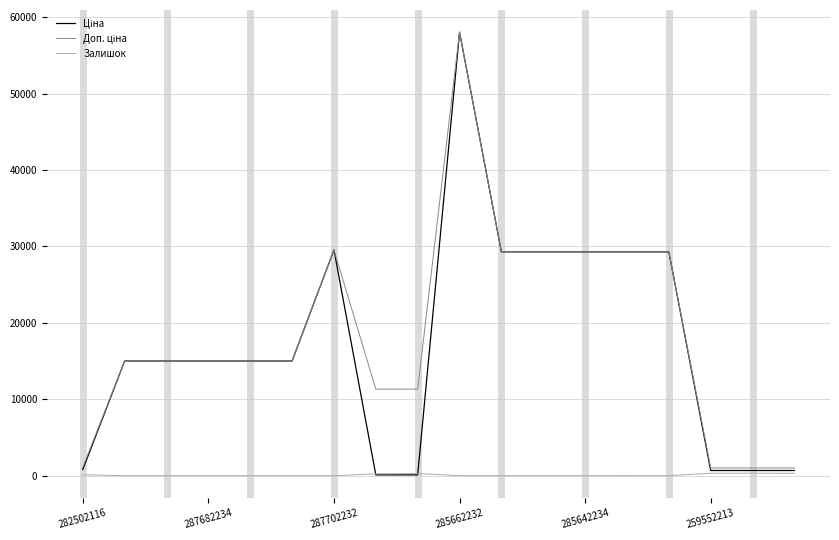

What is the greatest value displayed?

58037.0